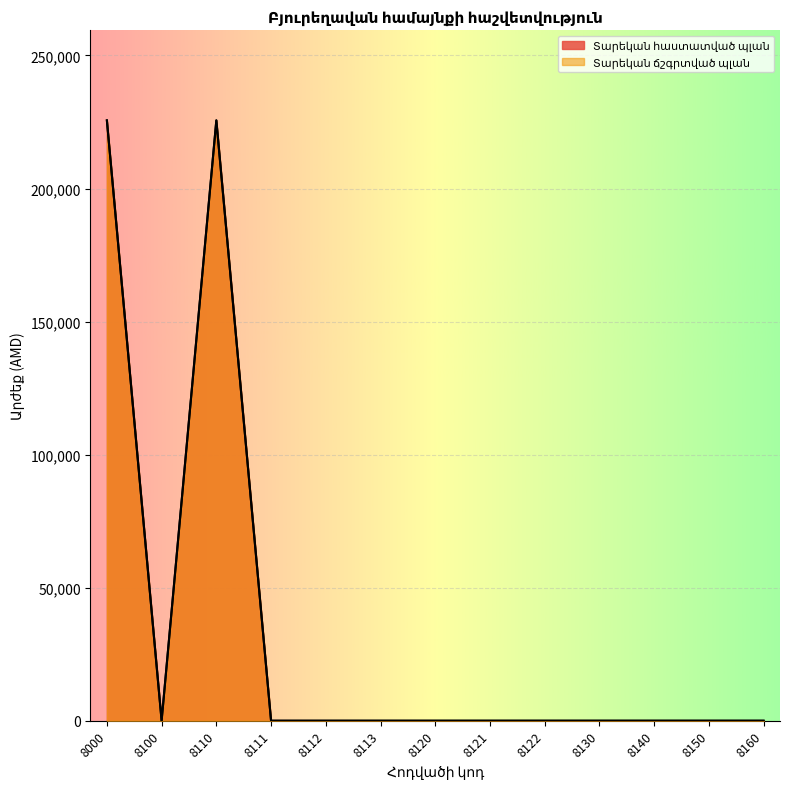

Reading left to right, extract all data points from this chart.

Տարեկան հաստատված պլան: 225607.2	0.0	225607.2	0.0	0.0	0.0	0.0	0.0	0.0	0.0	0.0	0.0	0.0
Տարեկան ճշգրտված պլան: 225607.2	0.0	225607.2	0.0	0.0	0.0	0.0	0.0	0.0	0.0	0.0	0.0	0.0